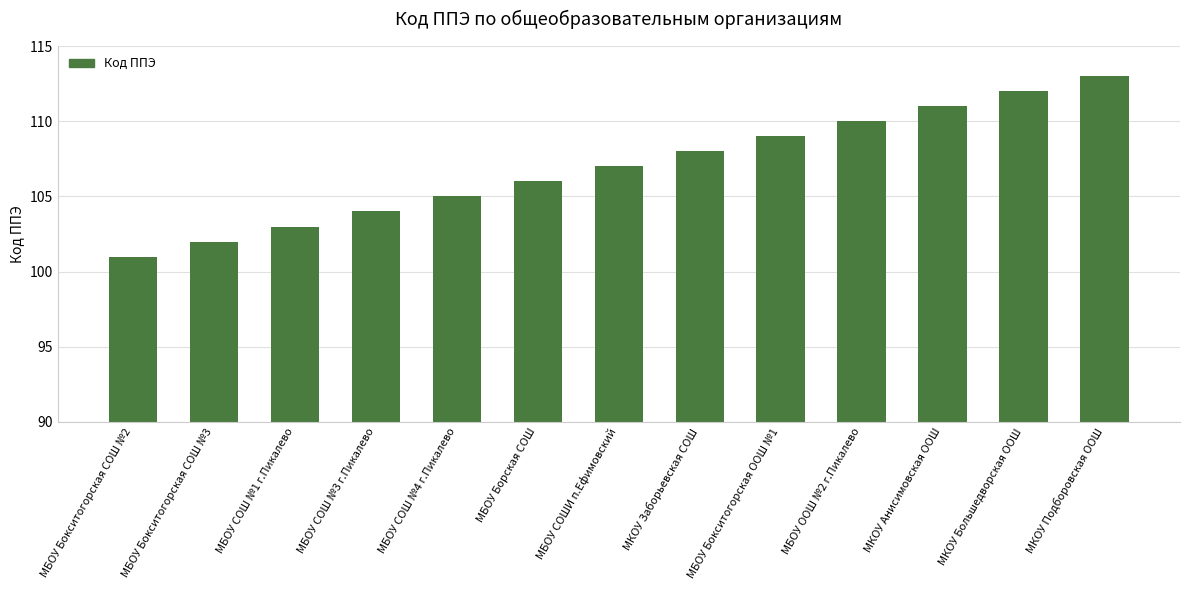

The chart shows a value of 103 at МБОУ СОШ №1 г.Пикалево. True or false?

True